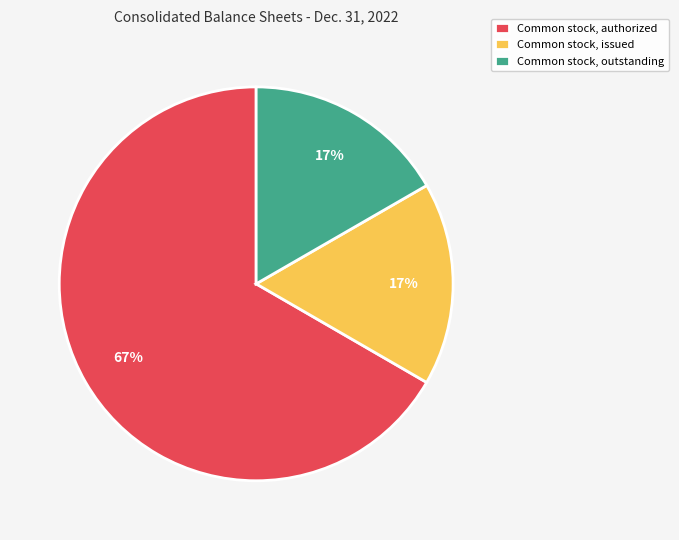

The Common stock, authorized slice represents 67% of the pie. True or false?

True